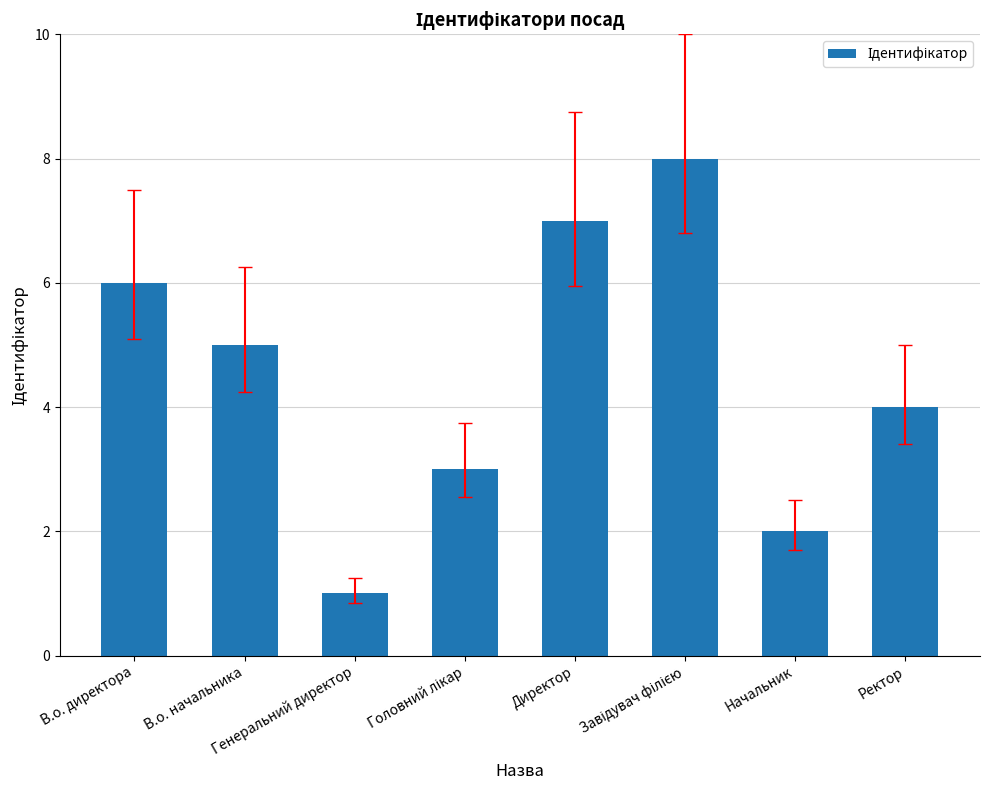

Count the number of categories in the chart.

8